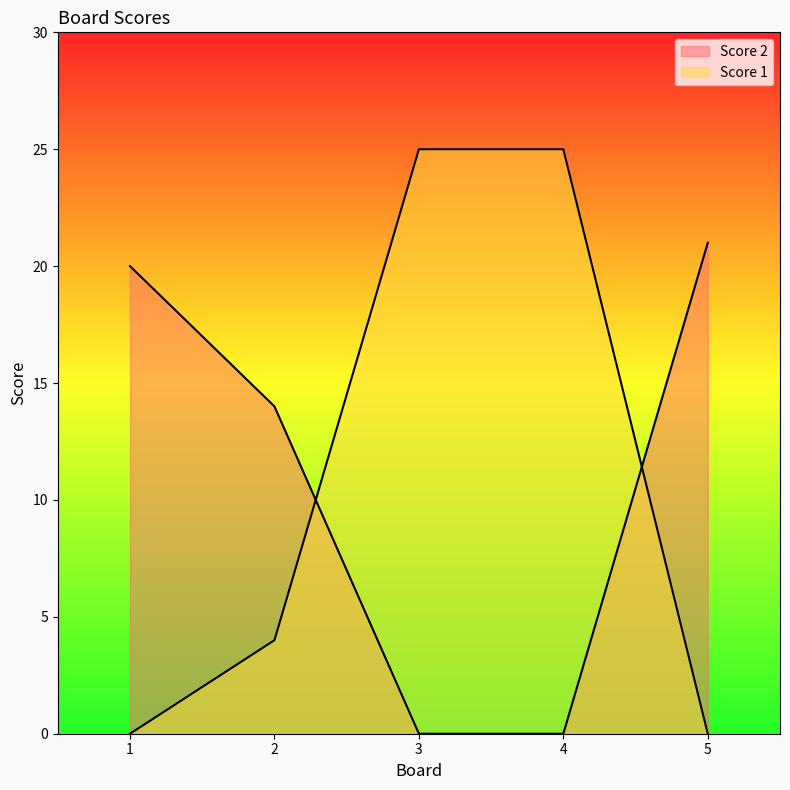

Reading left to right, what are all the values shown in this chart?

Score 2: 1=20	2=14	3=0	4=0	5=21
Score 1: 1=0	2=4	3=25	4=25	5=0